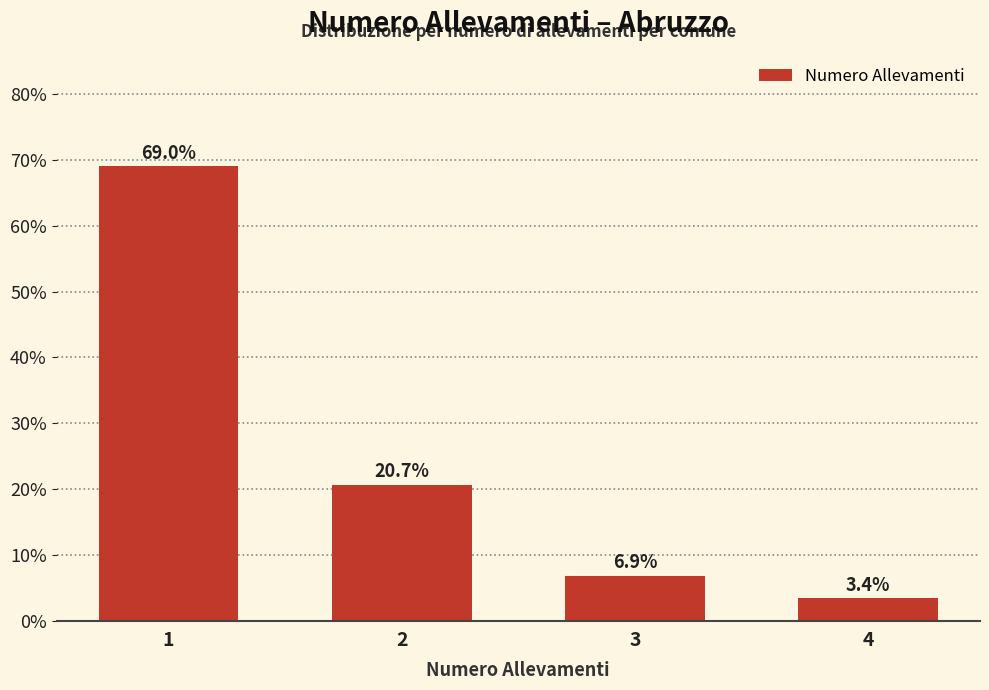

Reading left to right, list all the values displayed in this chart.

1=69.0	2=20.7	3=6.9	4=3.4